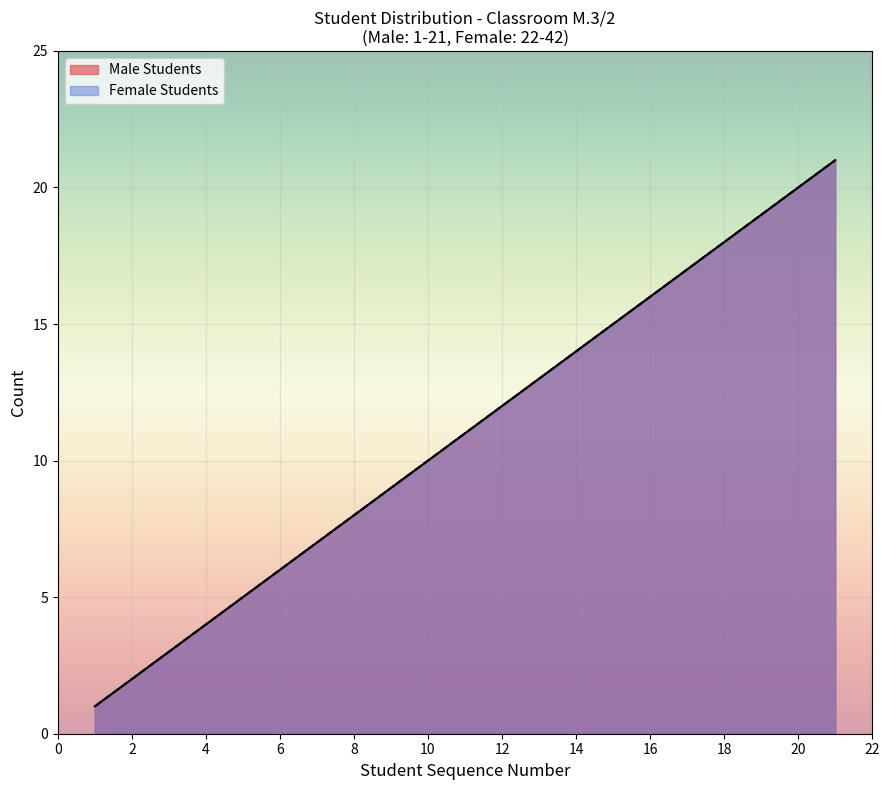

Does the chart display data point markers on the line(s)?

No